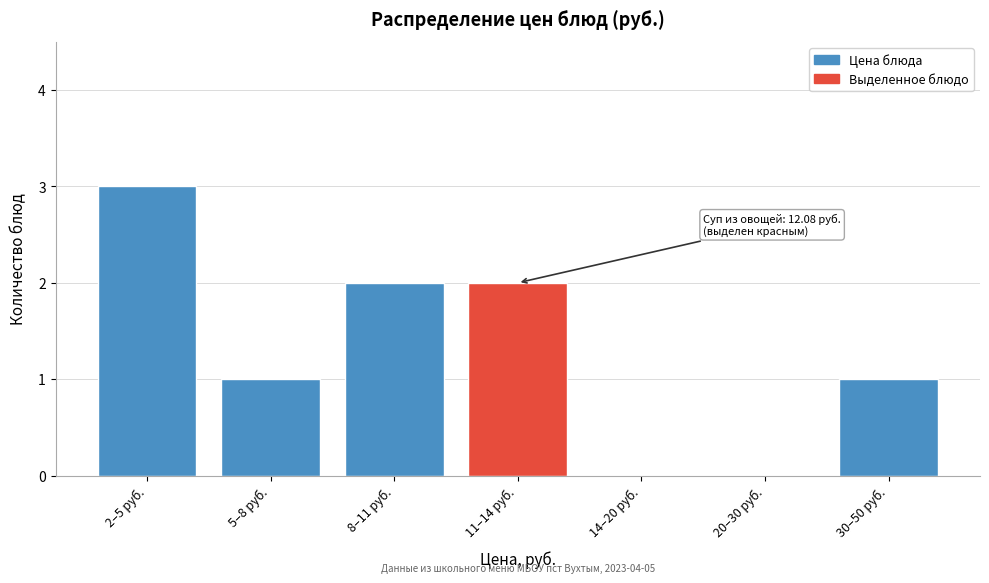

Reading left to right, extract all data points from this chart.

2–5 руб.=3	5–8 руб.=1	8–11 руб.=2	11–14 руб.=2	14–20 руб.=0	20–30 руб.=0	30–50 руб.=1